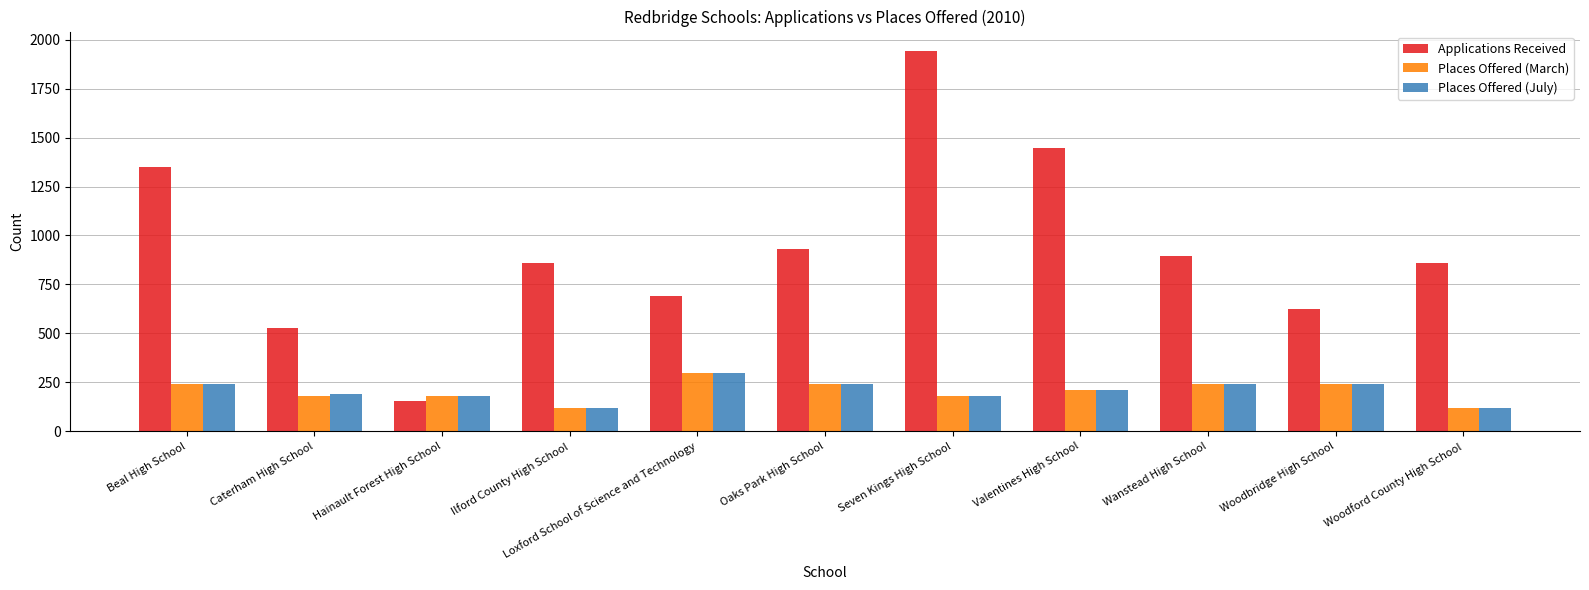

Which series has the largest total across all categories?

Applications Received